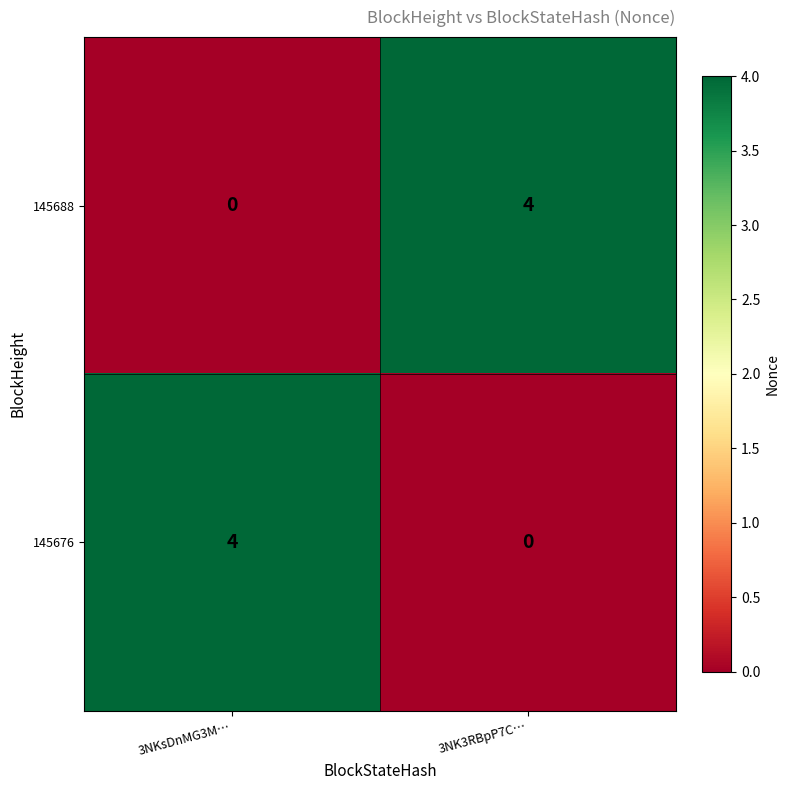

What is the total value across all series at 3NKsDnMG3M…?

4